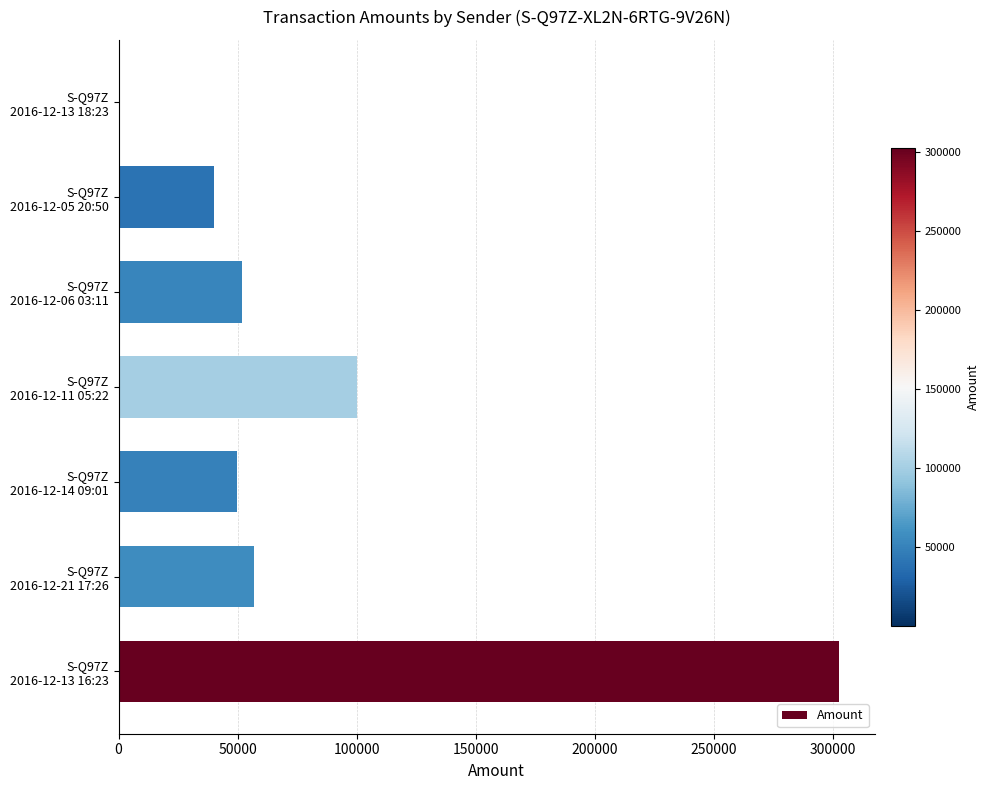

What is the sum of all values?

601686.5